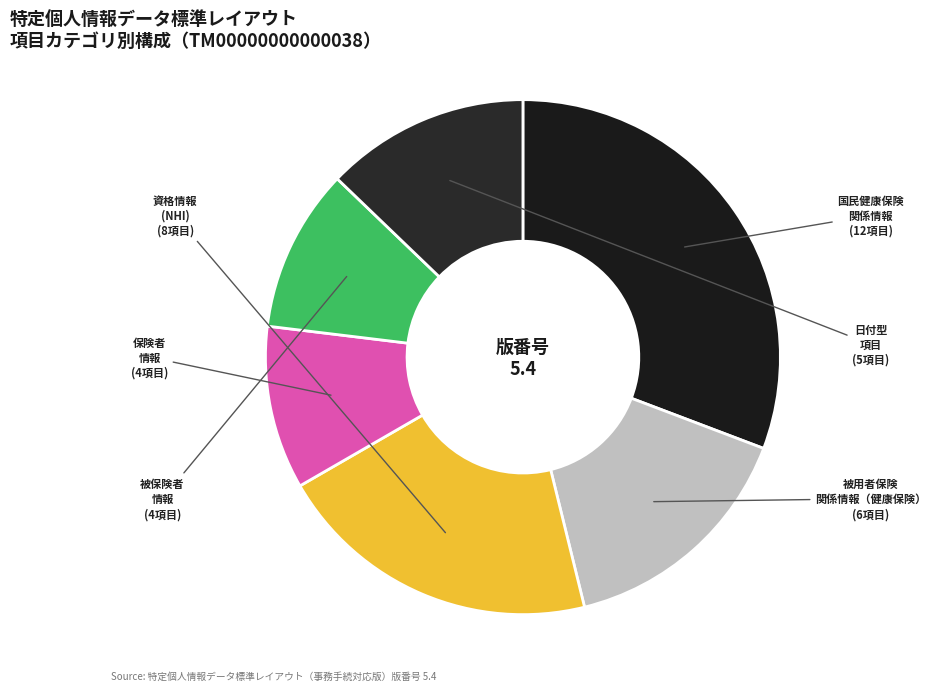

True or false: 被保険者 情報 accounts for 10% of the total.

True